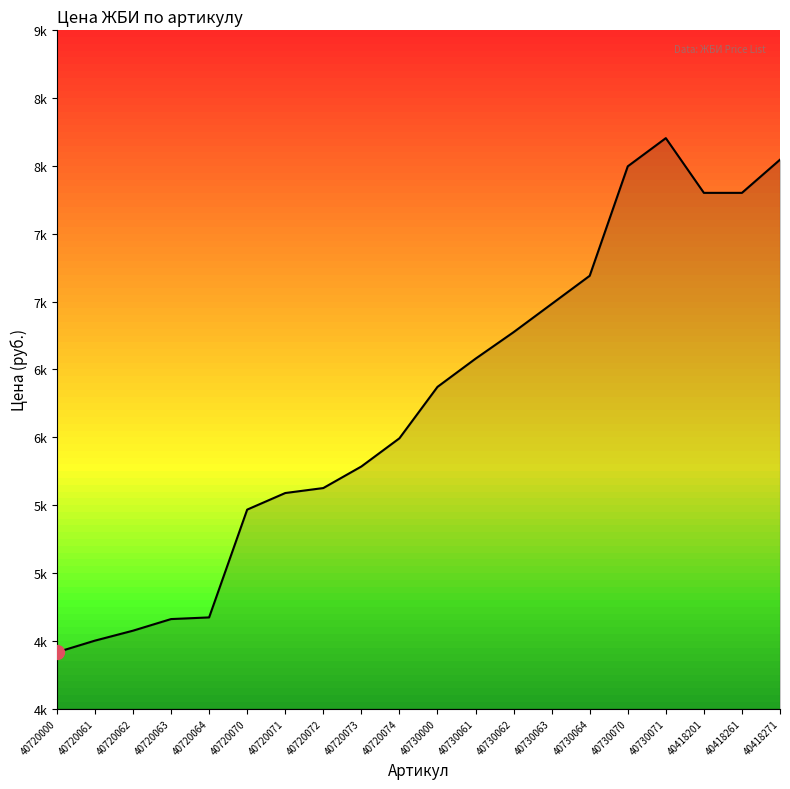

Does the chart have visible grid lines?

No